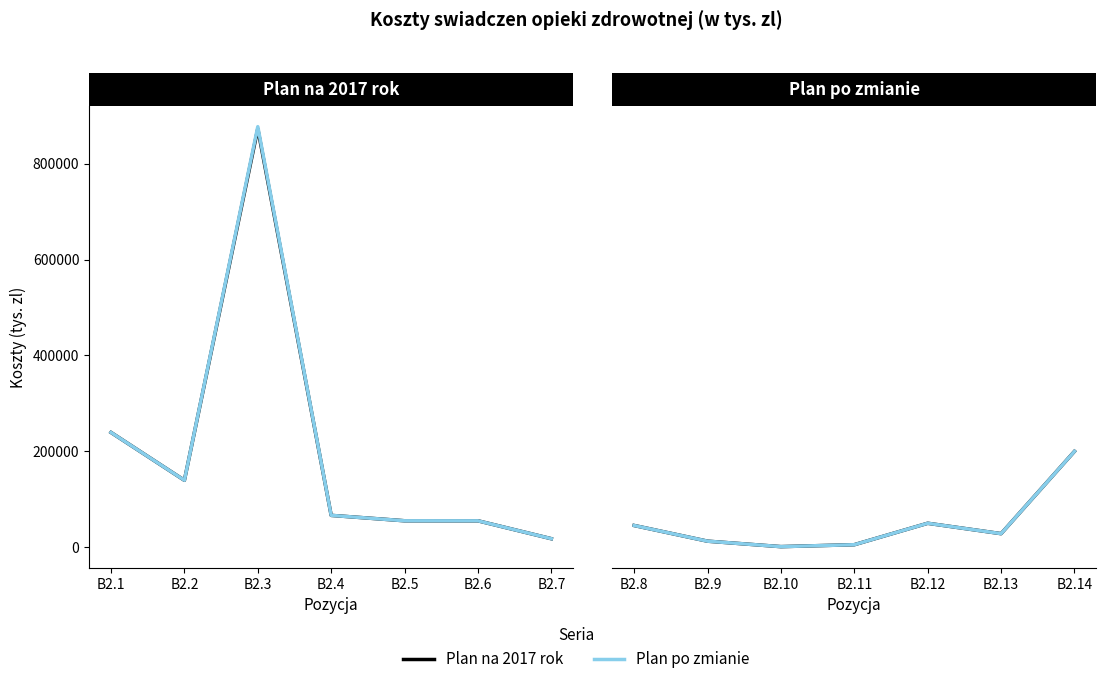

True or false: Plan po zmianie and Plan na 2017 rok intersect in this chart.

False